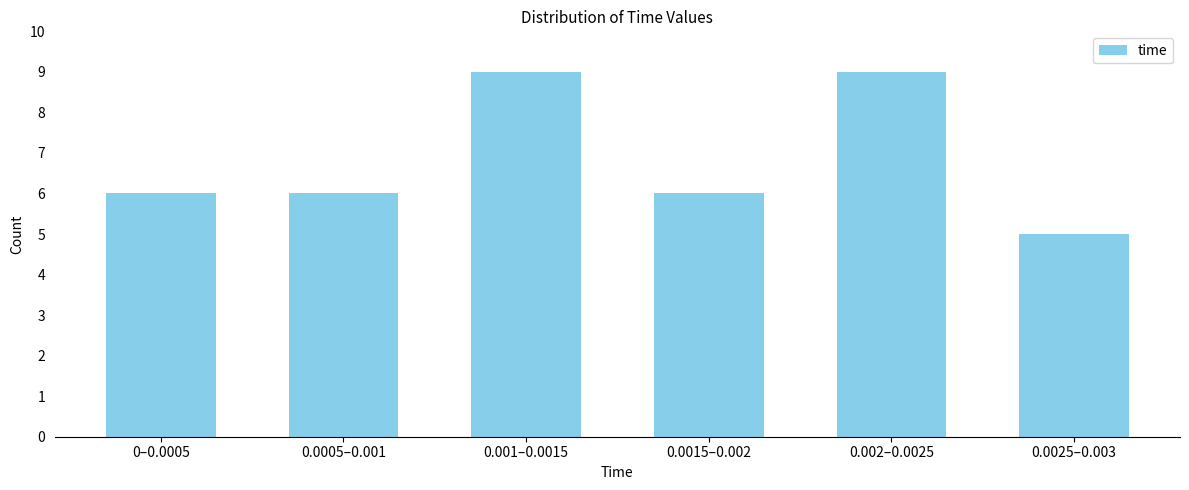

Reading left to right, transcribe all the data shown in this chart.

0–0.0005=6	0.0005–0.001=6	0.001–0.0015=9	0.0015–0.002=6	0.002–0.0025=9	0.0025–0.003=5